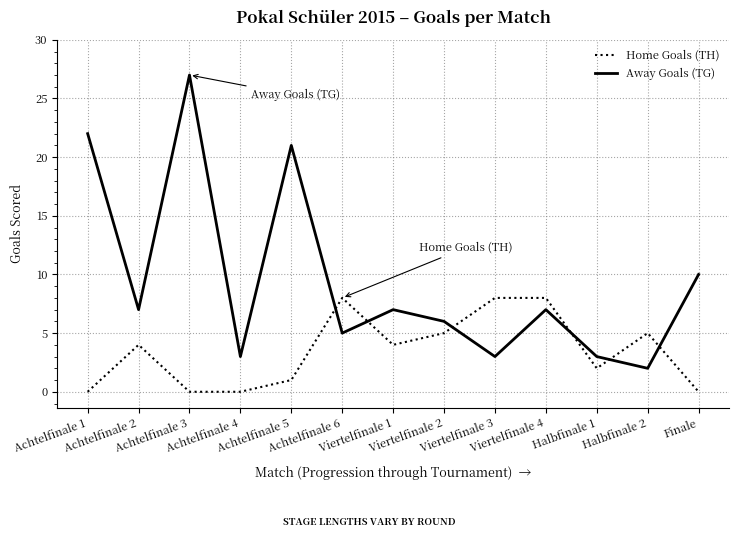

What is the difference between the maximum and minimum values in the Away Goals (TG) series?

25